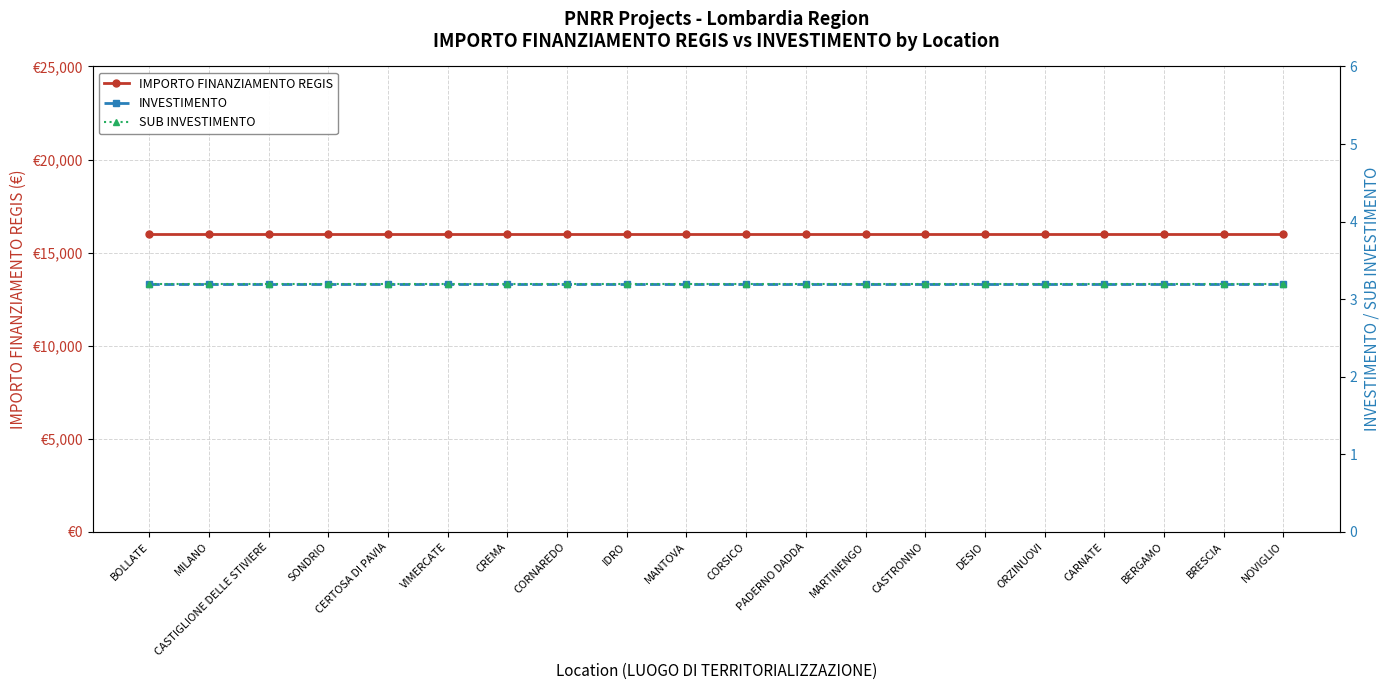

How many distinct data groups are displayed?

3